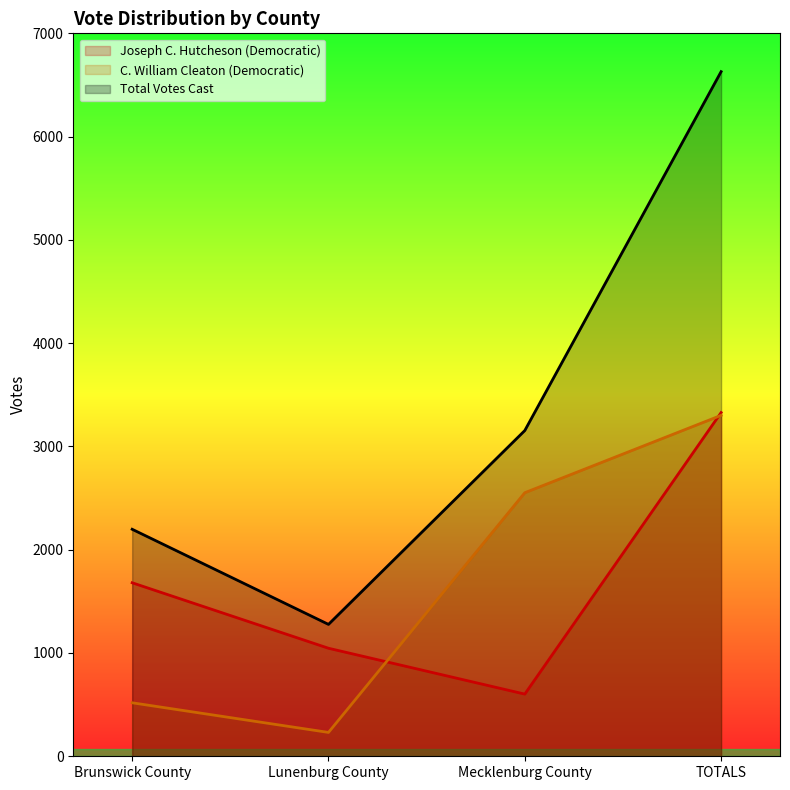

Where does the C. William Cleaton (Democratic) series first go above 2552?

TOTALS